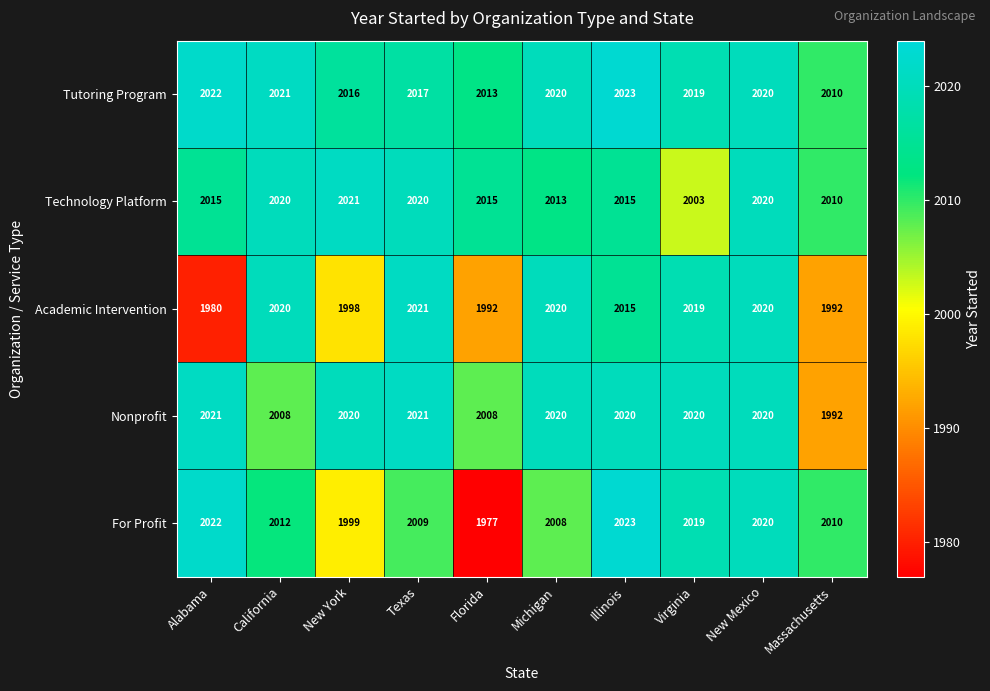

Which series has the largest range (max minus min)?

For Profit